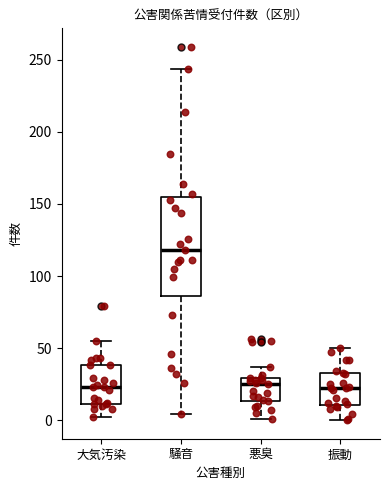

Reading left to right, read every box against the y-axis: the position of its median line, the range the box covers, and the ends of its whiskers. The values are not printed on the chart, so give them approximately, as read against the axis.

大気汚染: median 25, box 10 to 40, whiskers 0 to 55
騒音: median 120, box 85 to 155, whiskers 5 to 245
悪臭: median 25, box 15 to 30, whiskers 0 to 35
振動: median 20, box 10 to 35, whiskers 0 to 50